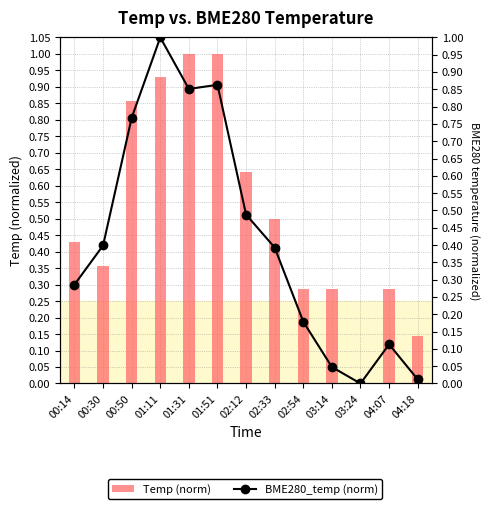

Is the value of BME280_temp (norm) at 01:51 greater than the value of Temp (norm) at 03:24?

Yes